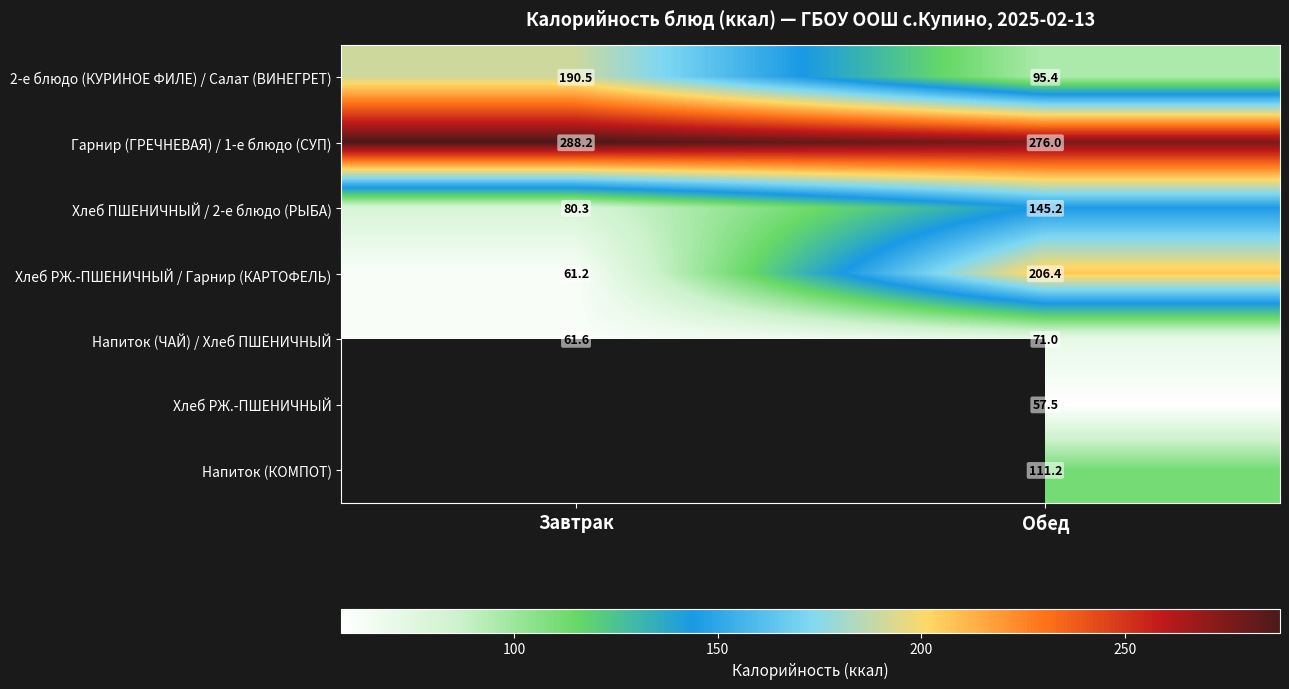

Is the value of Напиток (ЧАЙ) / Хлеб ПШЕНИЧНЫЙ at Обед greater than the value of Хлеб РЖ.-ПШЕНИЧНЫЙ at Обед?

Yes